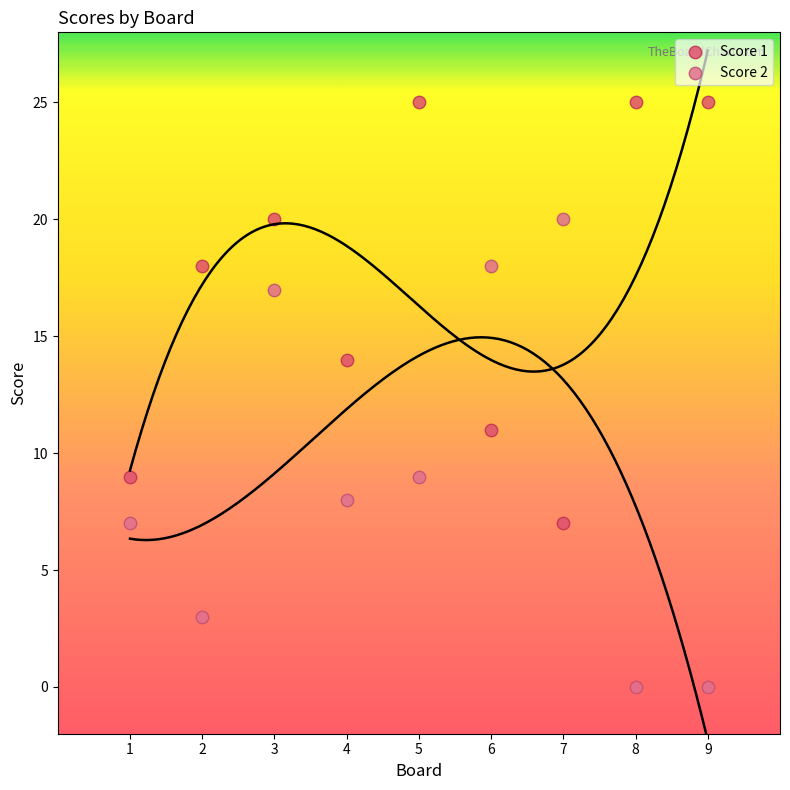

What are all the series names shown in the legend?

Score 1, Score 2